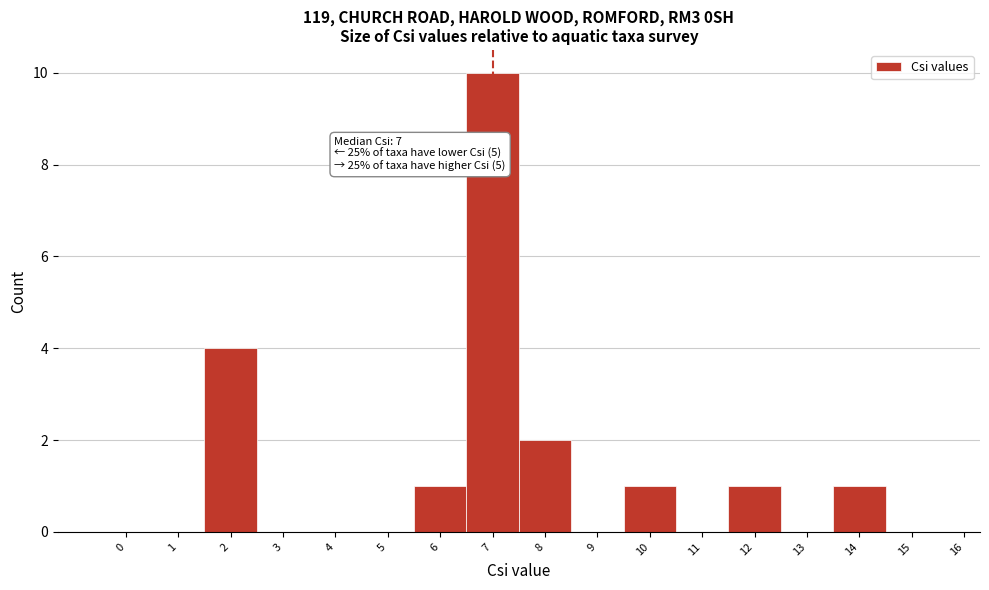

Reading right to left, what are all the values shown in this chart?

15=0	14=1	13=0	12=1	11=0	10=1	9=0	8=2	7=10	6=1	5=0	4=0	3=0	2=4	1=0	0=0